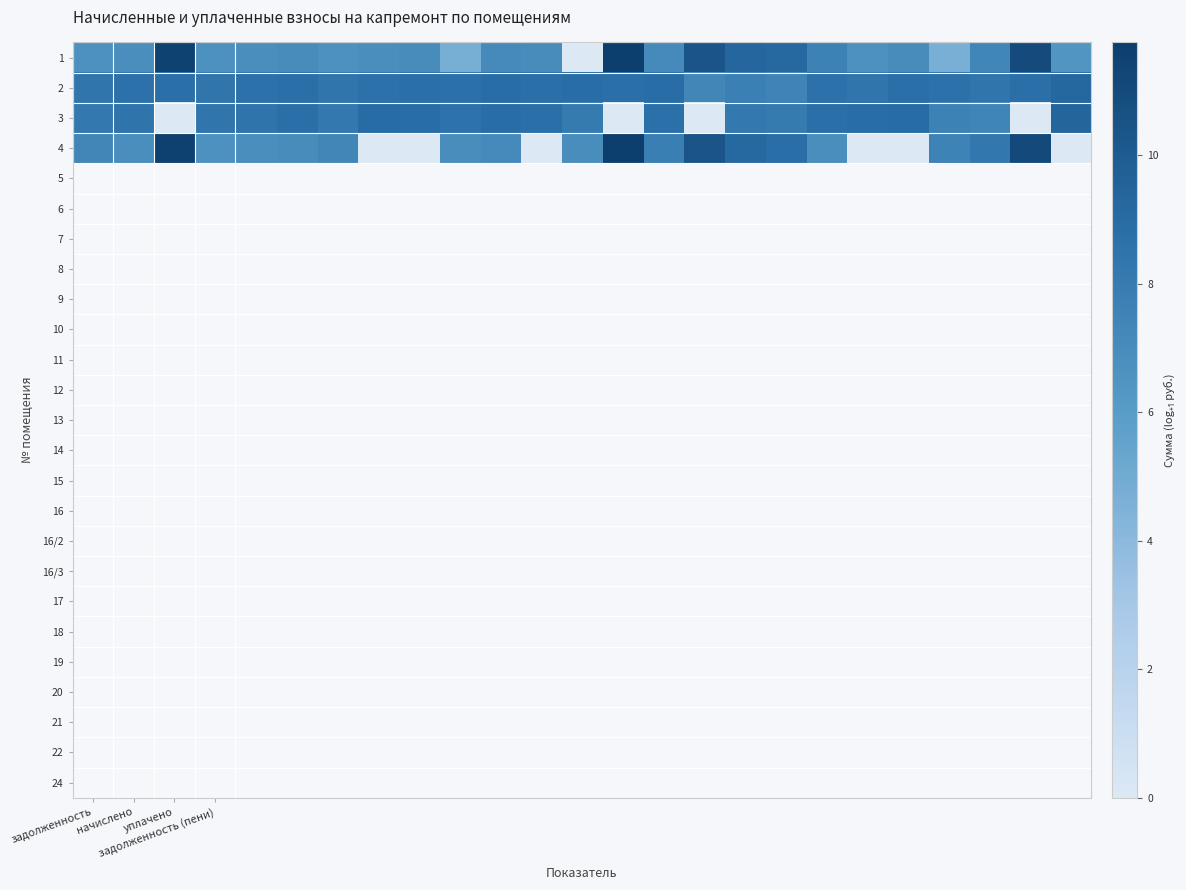

What is the maximum value shown in the chart?

11.8